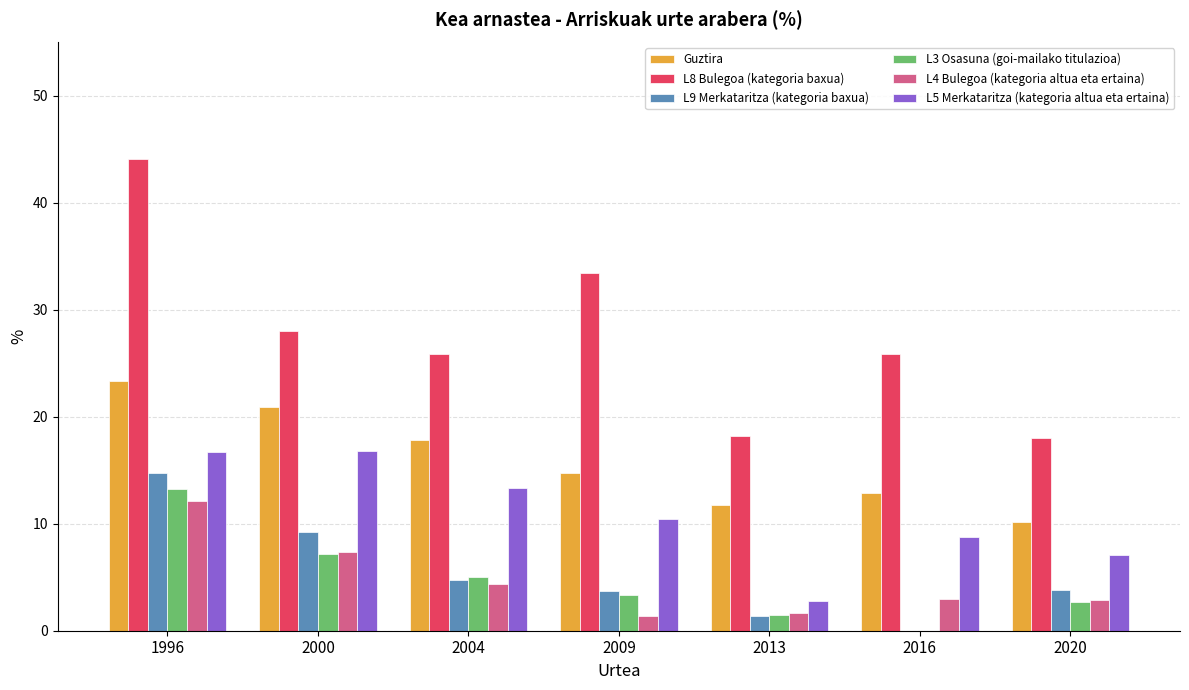

At which label does L8 Bulegoa (kategoria baxua) first exceed 25?

1996